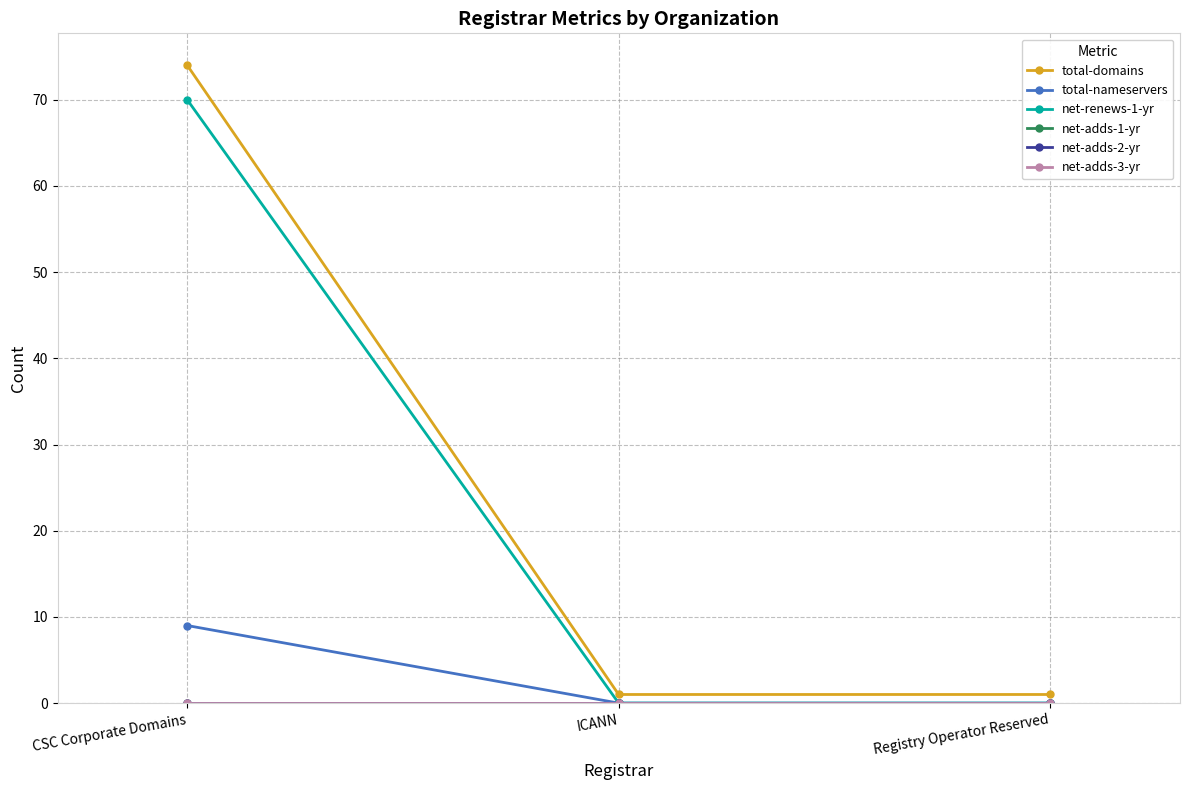

Does the chart display data point markers on the line(s)?

Yes